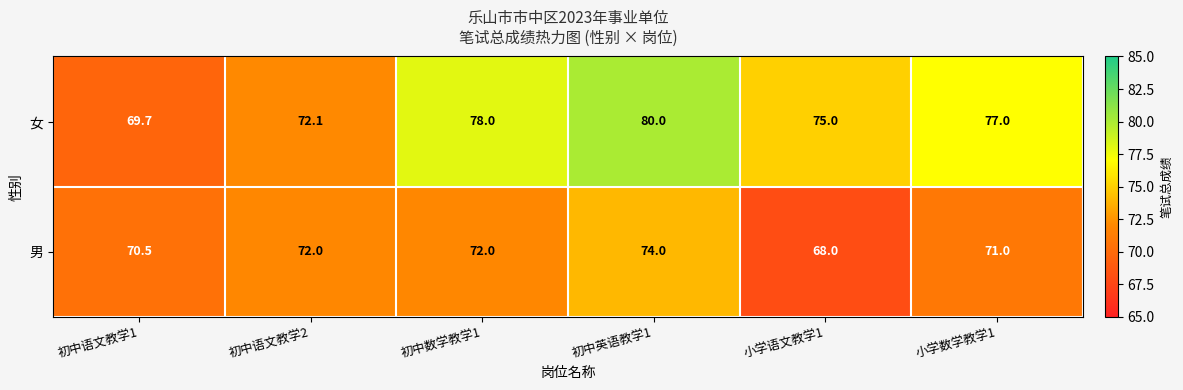

Is the value of 女 at 小学数学教学1 greater than the value of 男 at 小学语文教学1?

Yes